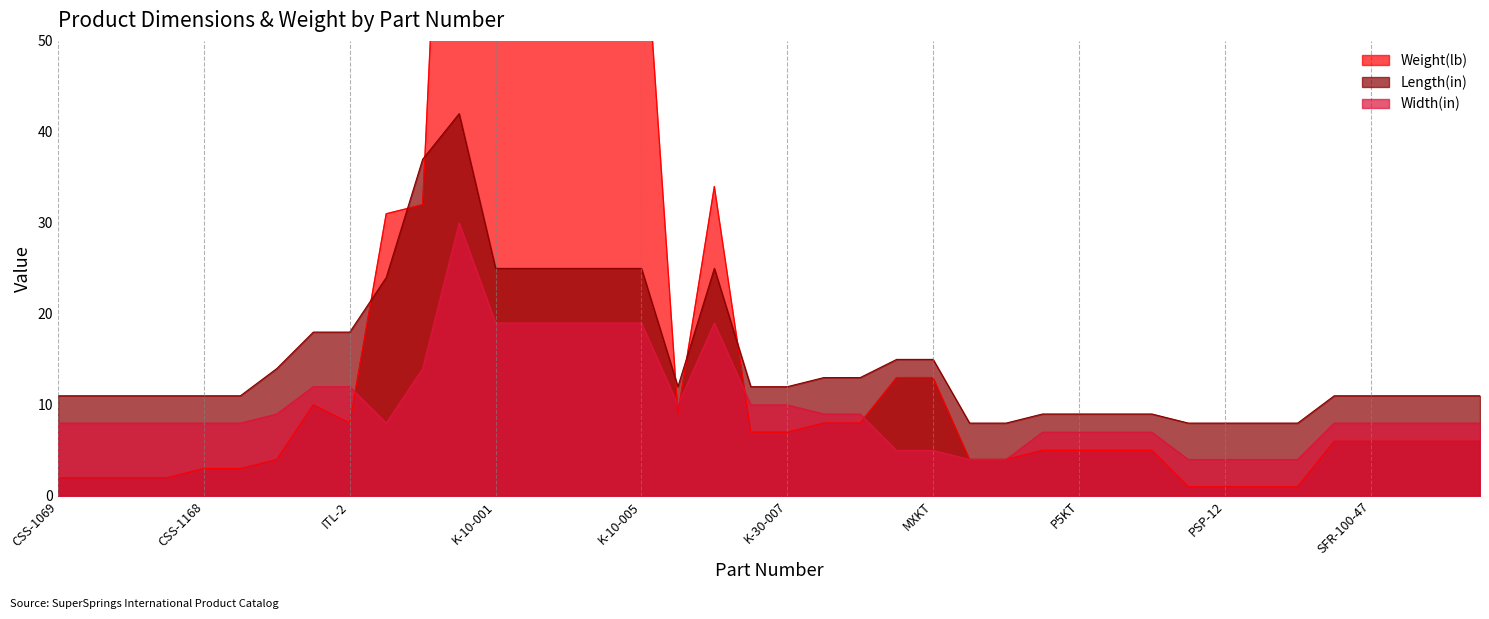

Which series changed the most between ITL-8 and MTKT?

Weight(lb)